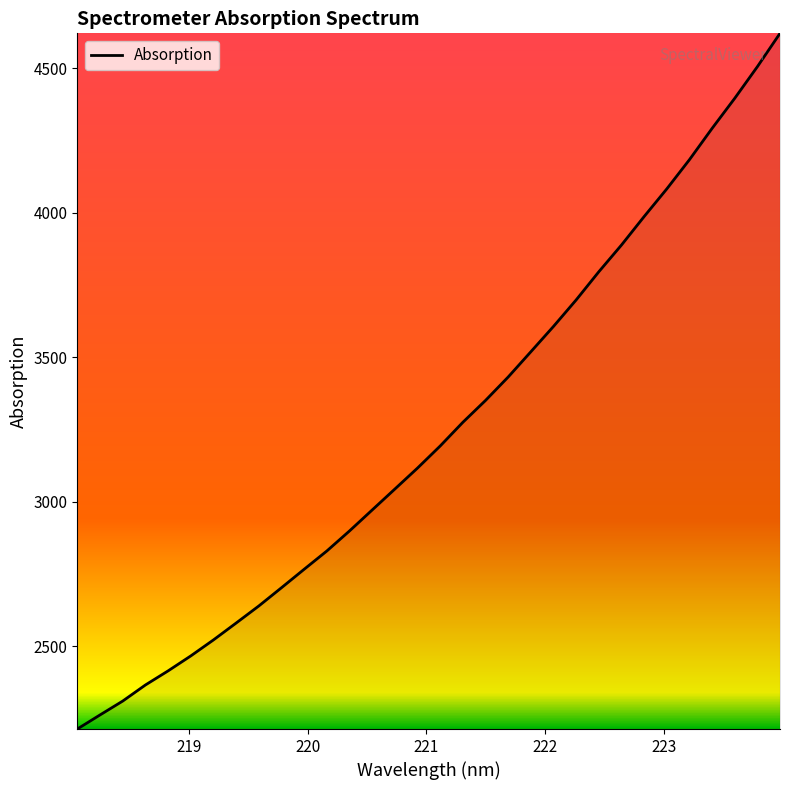

What is the greatest value displayed?

4619.9